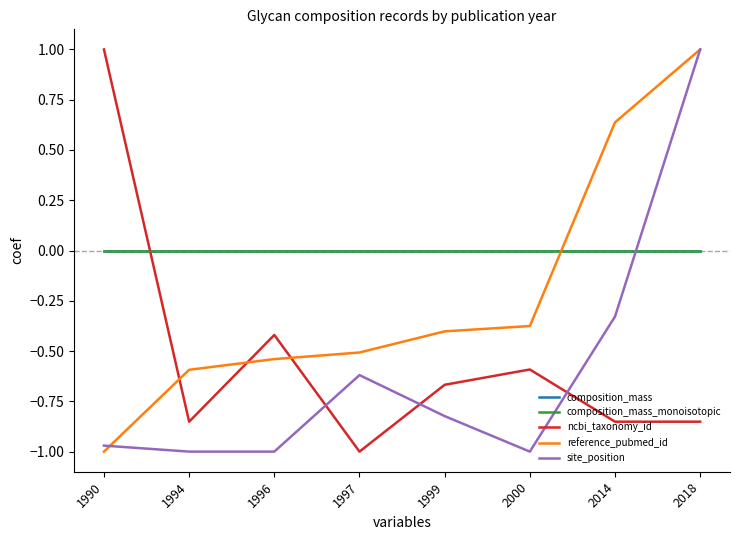

Does the chart display data point markers on the line(s)?

No